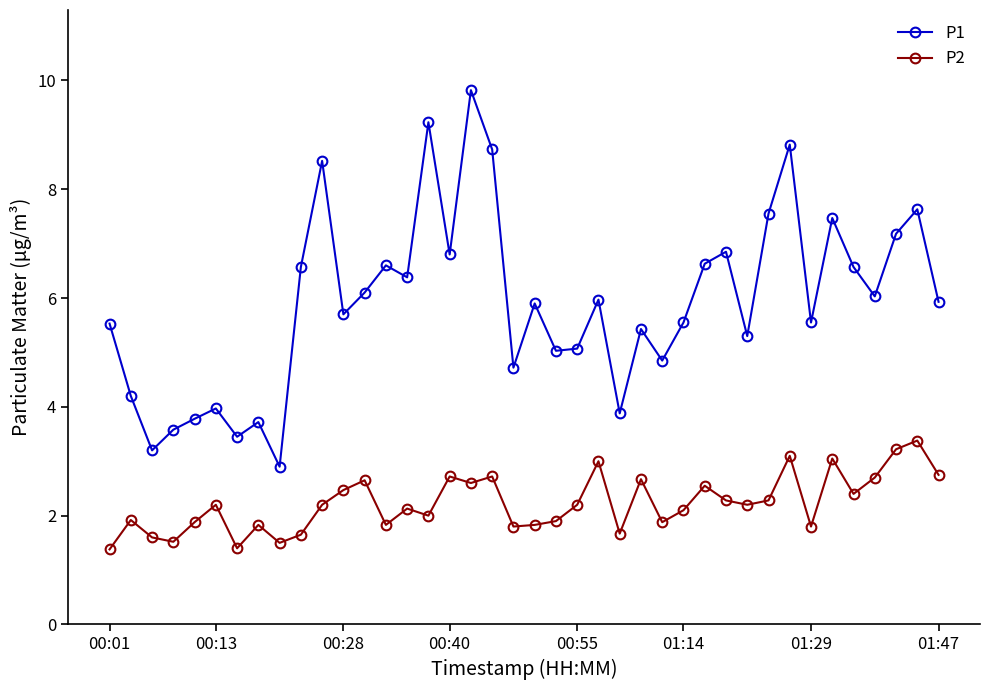

True or false: P1 and P2 intersect in this chart.

False